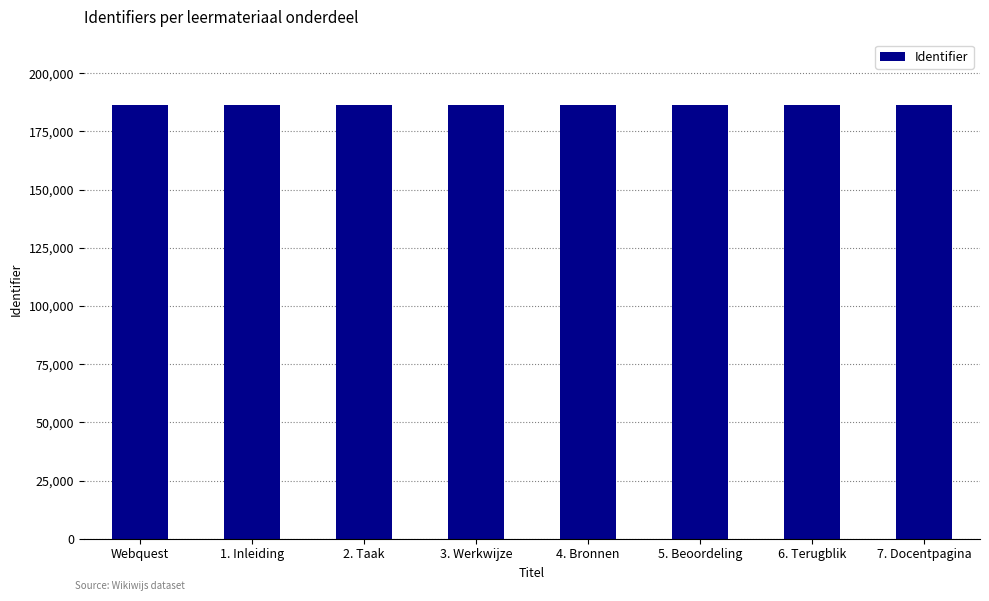

What is the ratio of the value at 6. Terugblik to the value at Webquest?

1.0